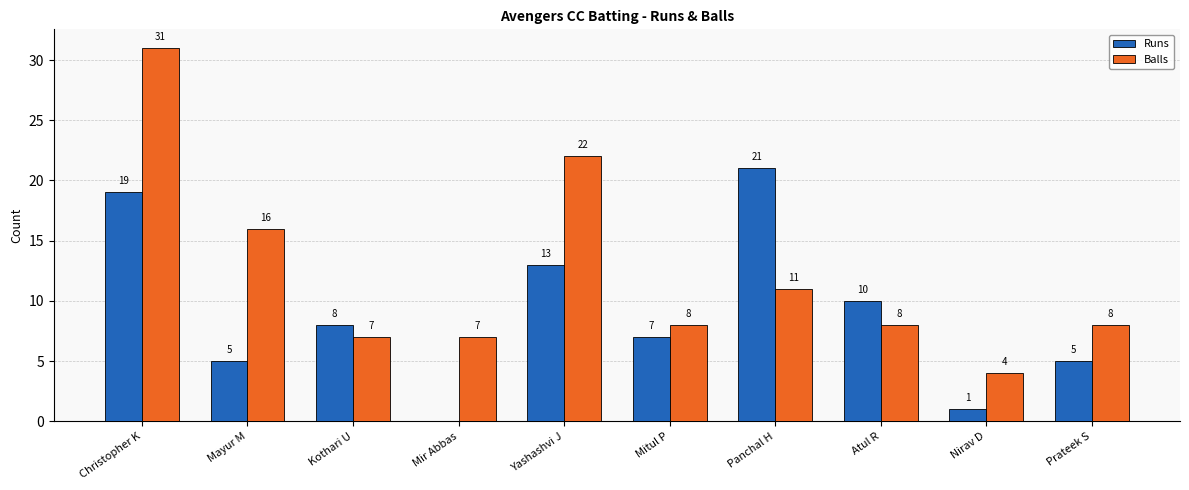

Where is Balls nearest to the value 17?

Mayur M